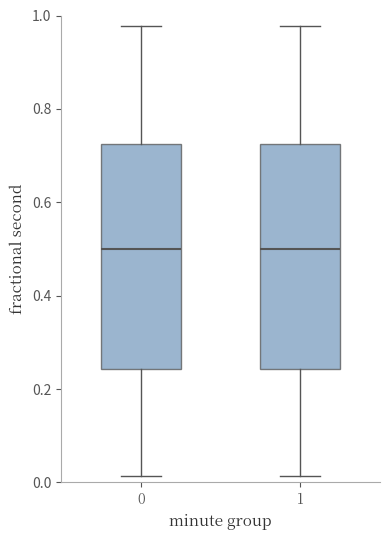

Reading left to right, read every box against the y-axis: the position of its median line, the range the box covers, and the ends of its whiskers. The values are not printed on the chart, so give them approximately, as read against the axis.

0: median 0.50, box 0.24 to 0.72, whiskers 0.02 to 0.98
1: median 0.50, box 0.24 to 0.72, whiskers 0.02 to 0.98